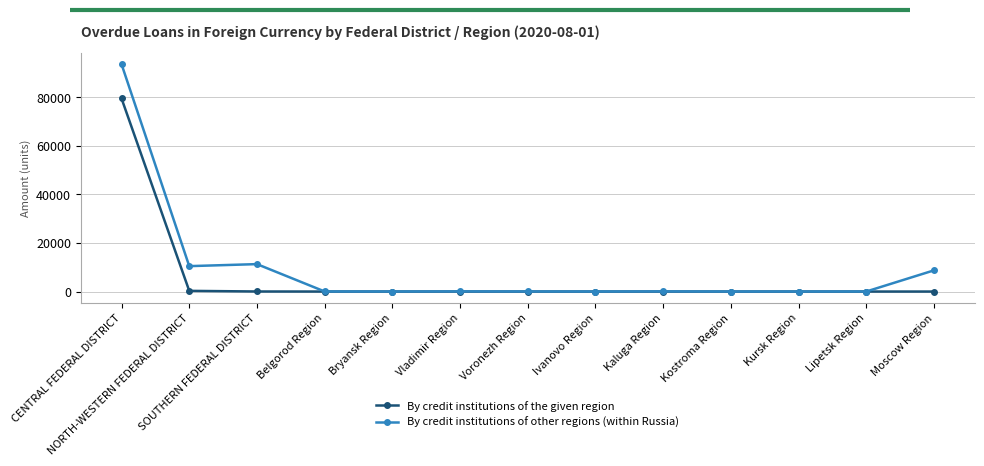

At which category does By credit institutions of other regions (within Russia) reach its first local valley?

NORTH-WESTERN FEDERAL DISTRICT